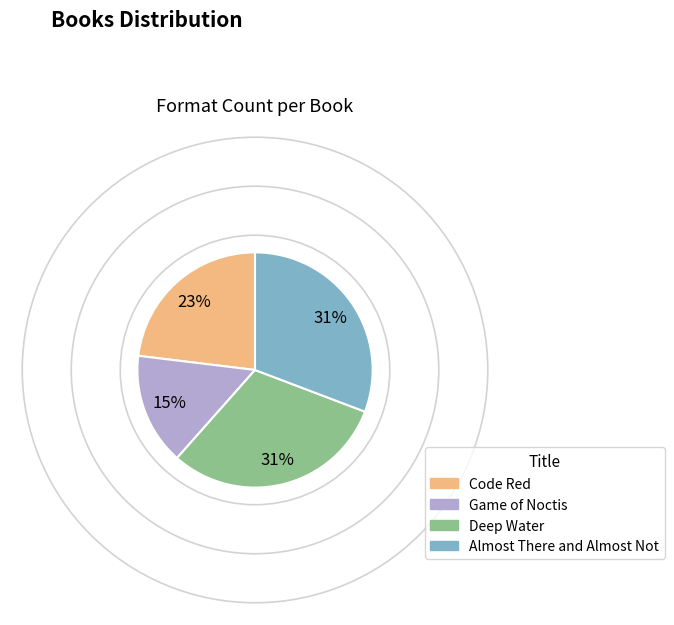

Approximately how many times larger is the value at Deep Water compared to Code Red?

1.3